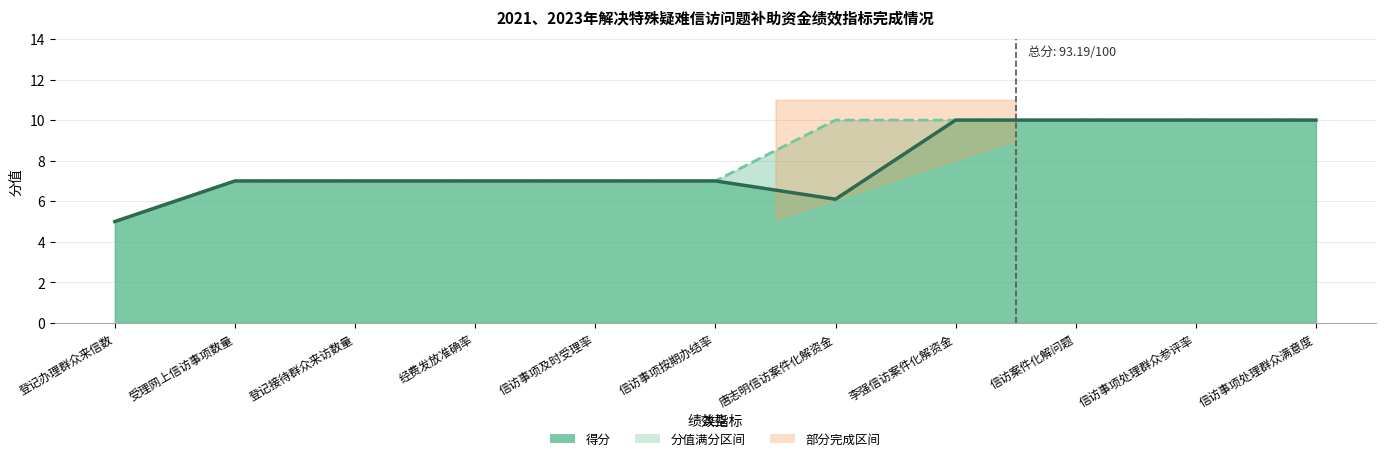

True or false: 分值满分 has a value of 10.0 at 唐志明信访案件化解资金.

True